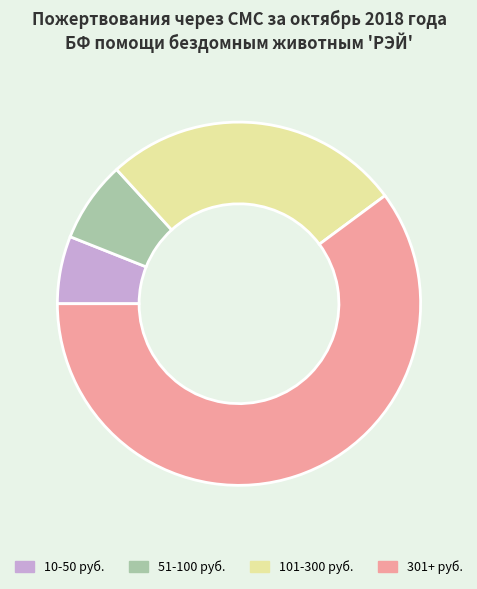

Is it true that 301+ руб. is 70% of the pie?

False